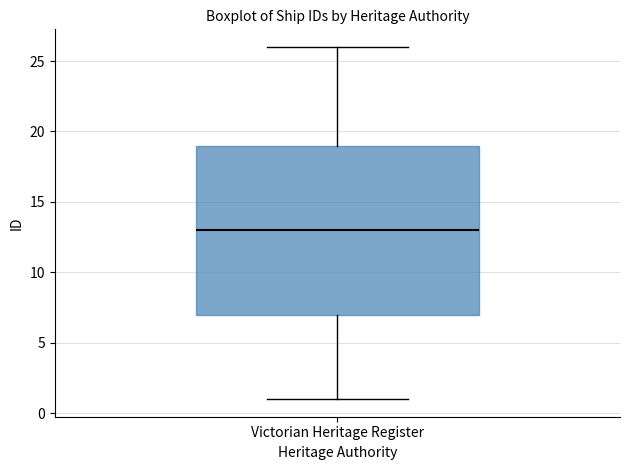

Read this box plot against the y-axis: the position of the median line, the range covered by the box, and the ends of both whiskers. The values are not printed on the chart, so give them approximately, as read against the axis.

median 13, box 7 to 19, whiskers 1 to 26